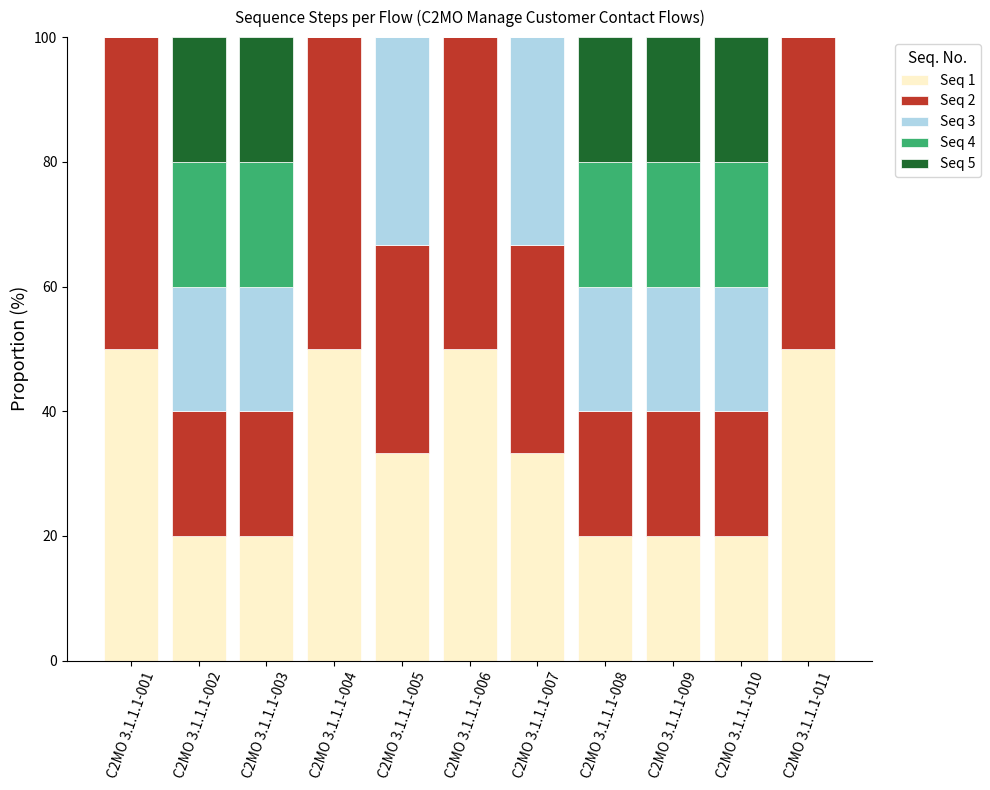

What are all the series names shown in the legend?

Seq 1, Seq 2, Seq 3, Seq 4, Seq 5